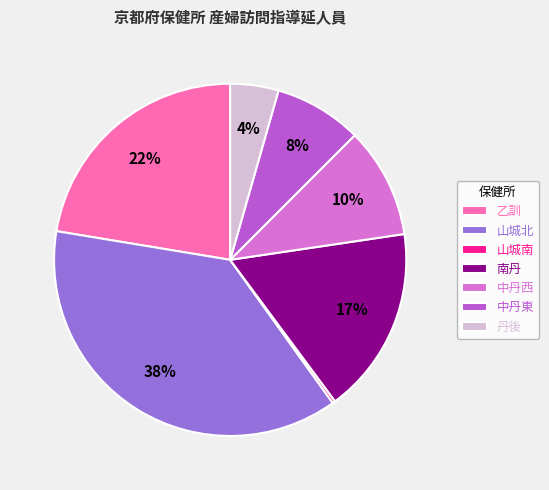

Does 中丹東 represent more than half of the total?

No